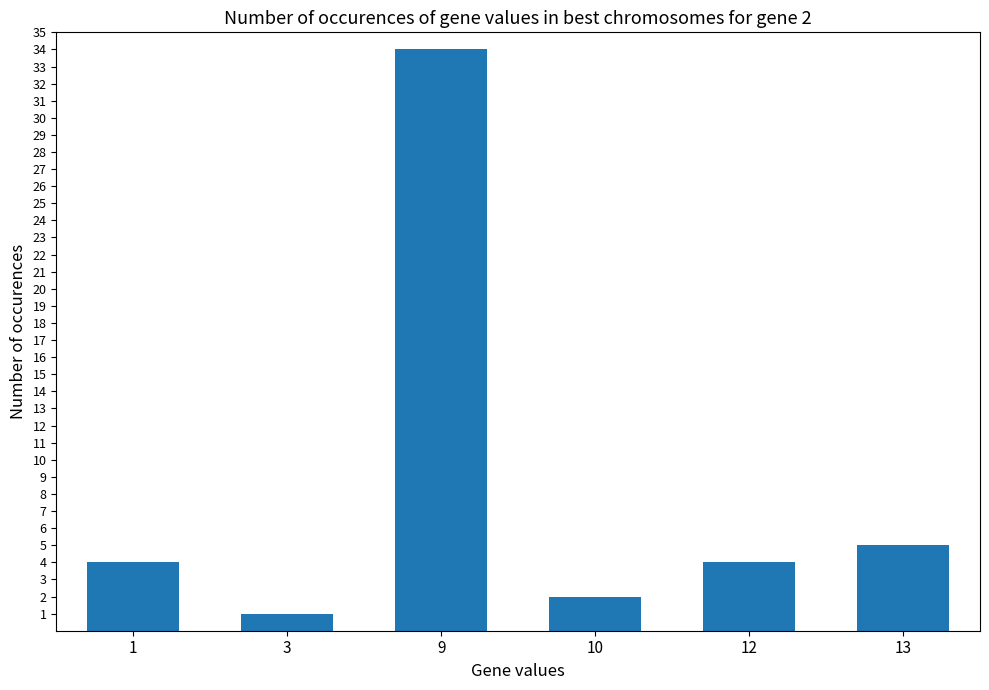

Read the value at 12, to the nearest 5.

5